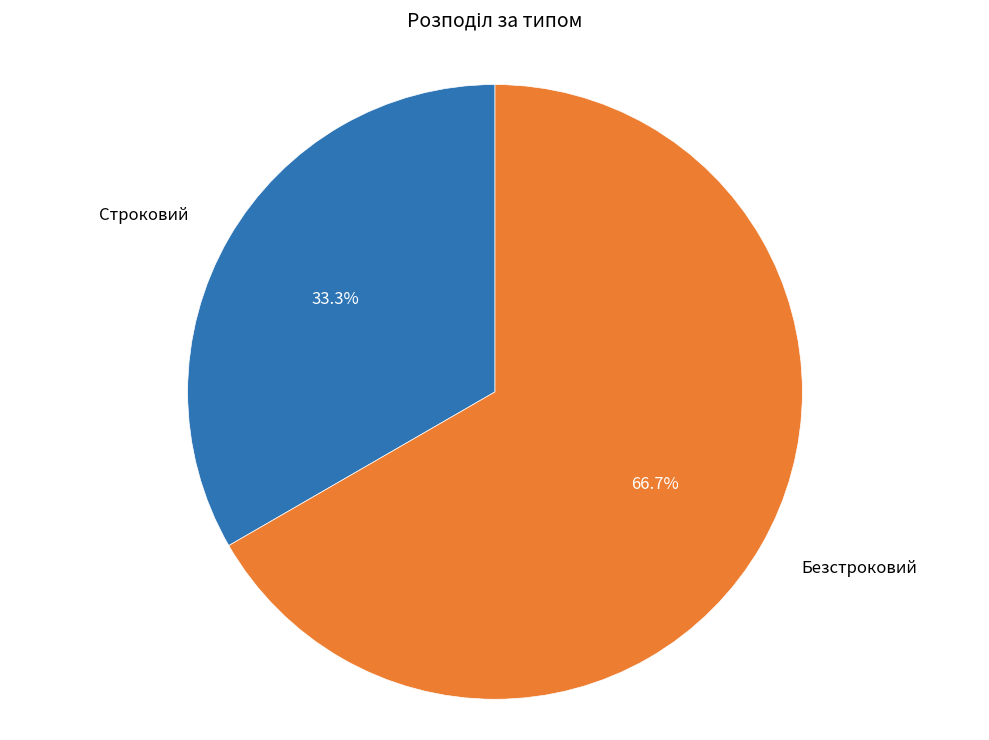

Does any single category account for the majority?

Yes